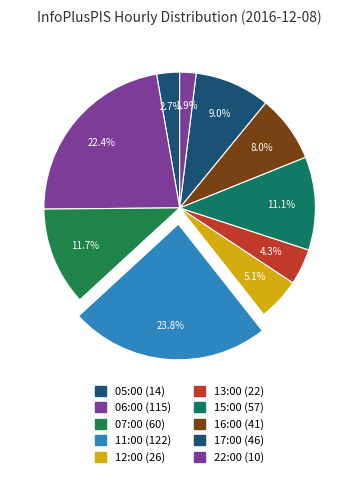

Count the number of slices in the pie.

10